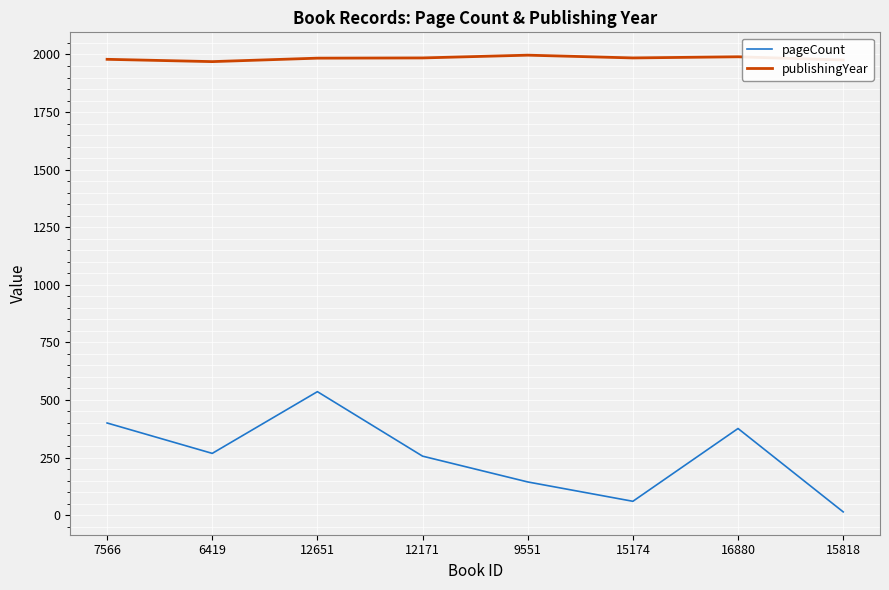

At which category is the sum across all series the highest?

12651